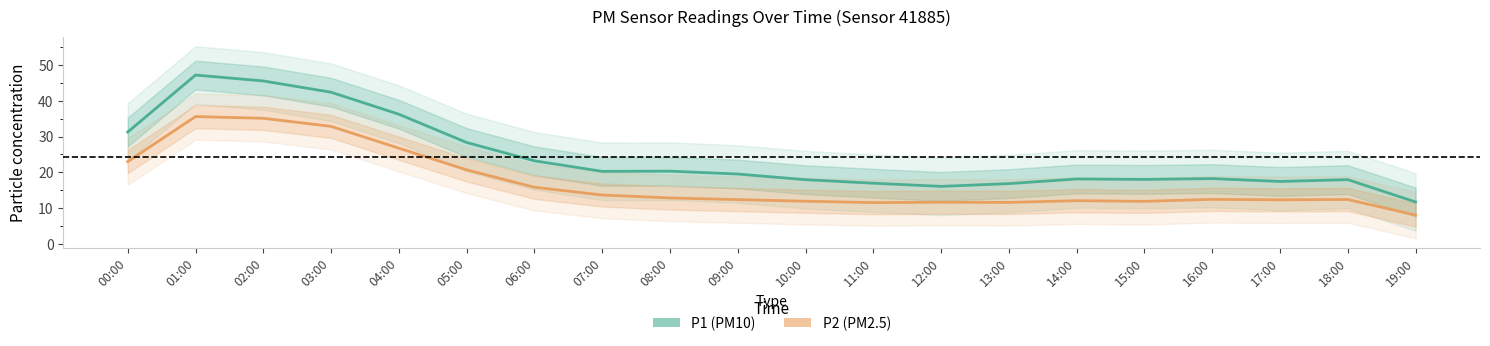

At 17:00, list the series in order from smallest to largest.

P2 (PM2.5), P1 (PM10)